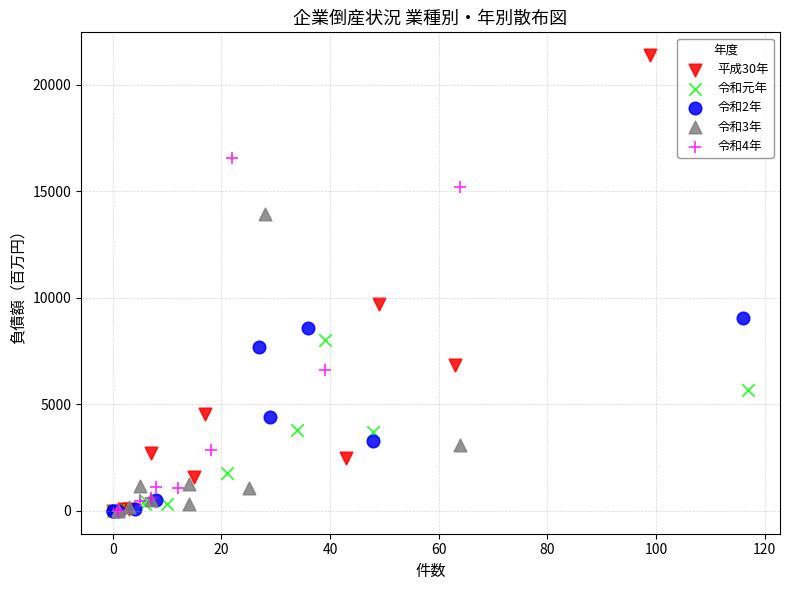

Which series reaches the maximum Y coordinate?

平成30年